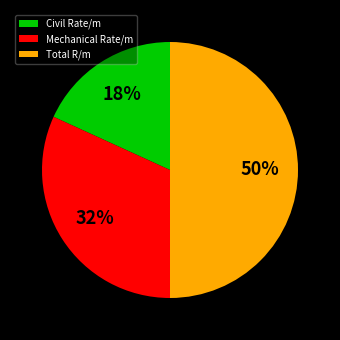

Approximately how many times larger is the value at Civil Rate/m compared to Mechanical Rate/m?

0.6